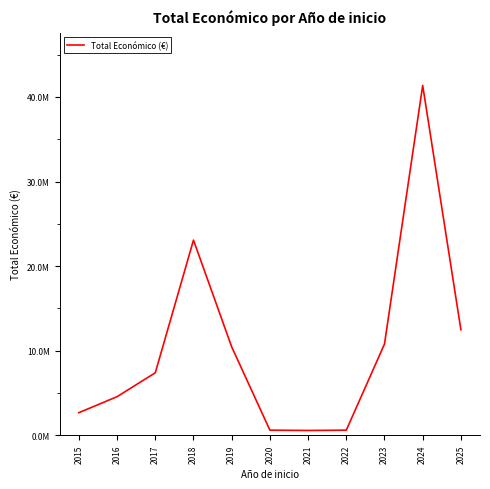

What is the change in value from 2015 to 2025?

+9803875